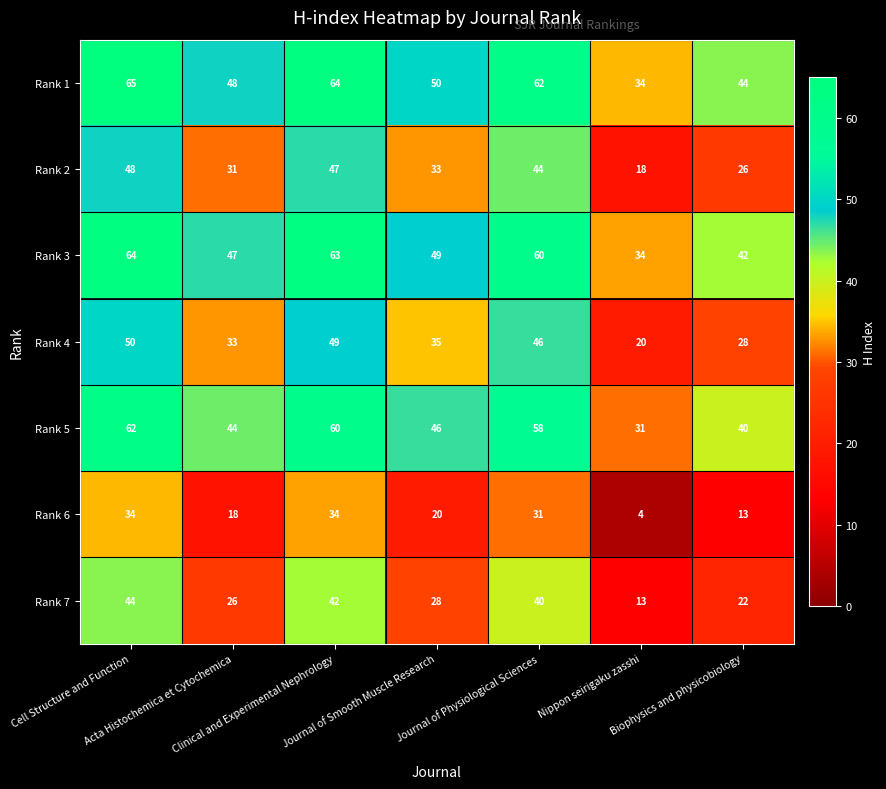

What is the spread (max minus min) of values at Cell Structure and Function?

31